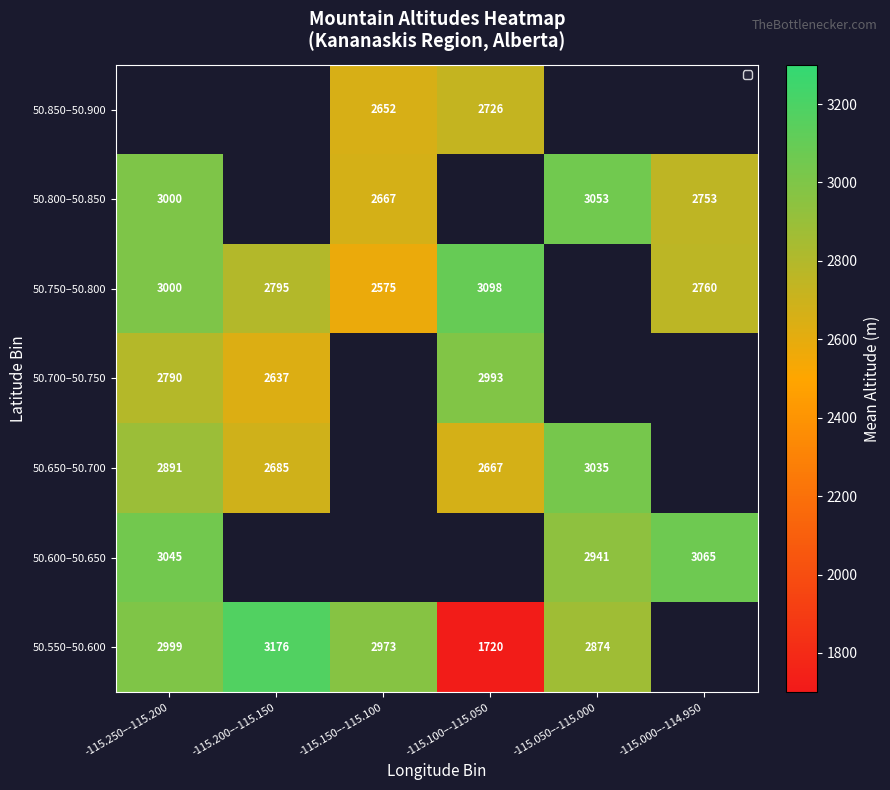

Is the value of 50.750–50.800 at -115.250–-115.200 greater than the value of 50.550–50.600 at -115.050–-115.000?

Yes